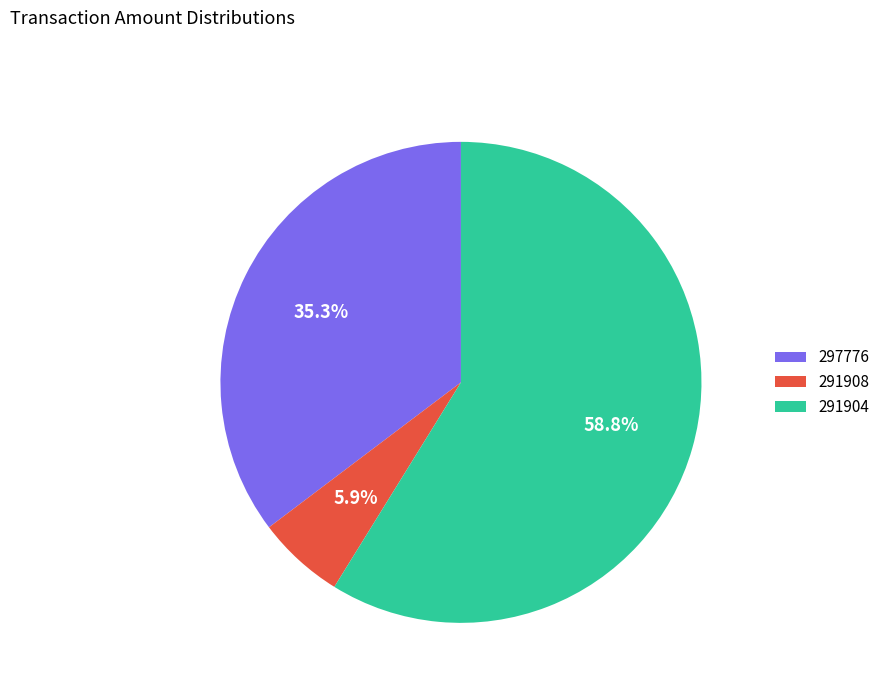

Is it true that 297776 is 45% of the pie?

False